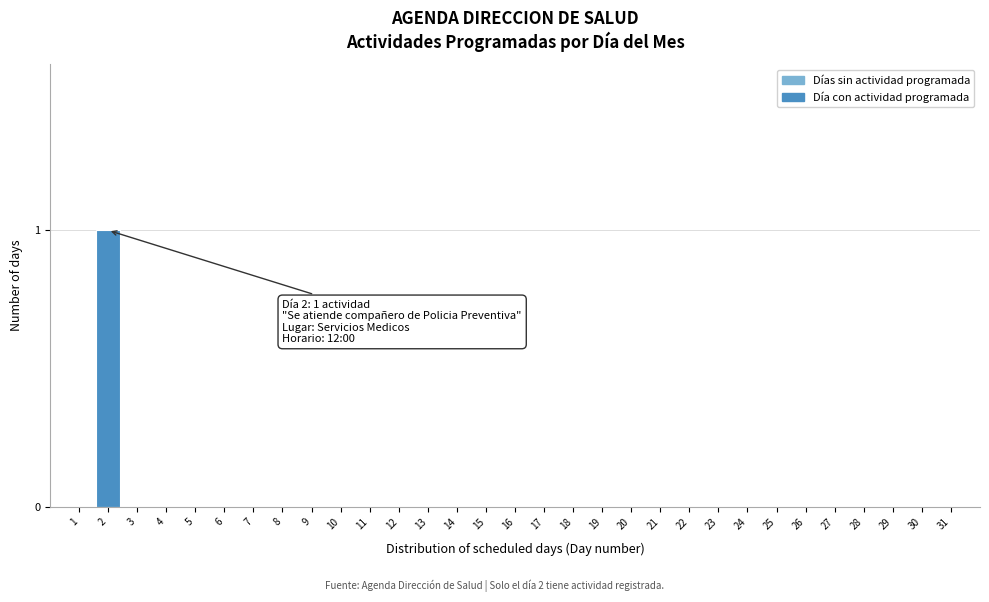

Is it true that the value at 30 is 1?

False